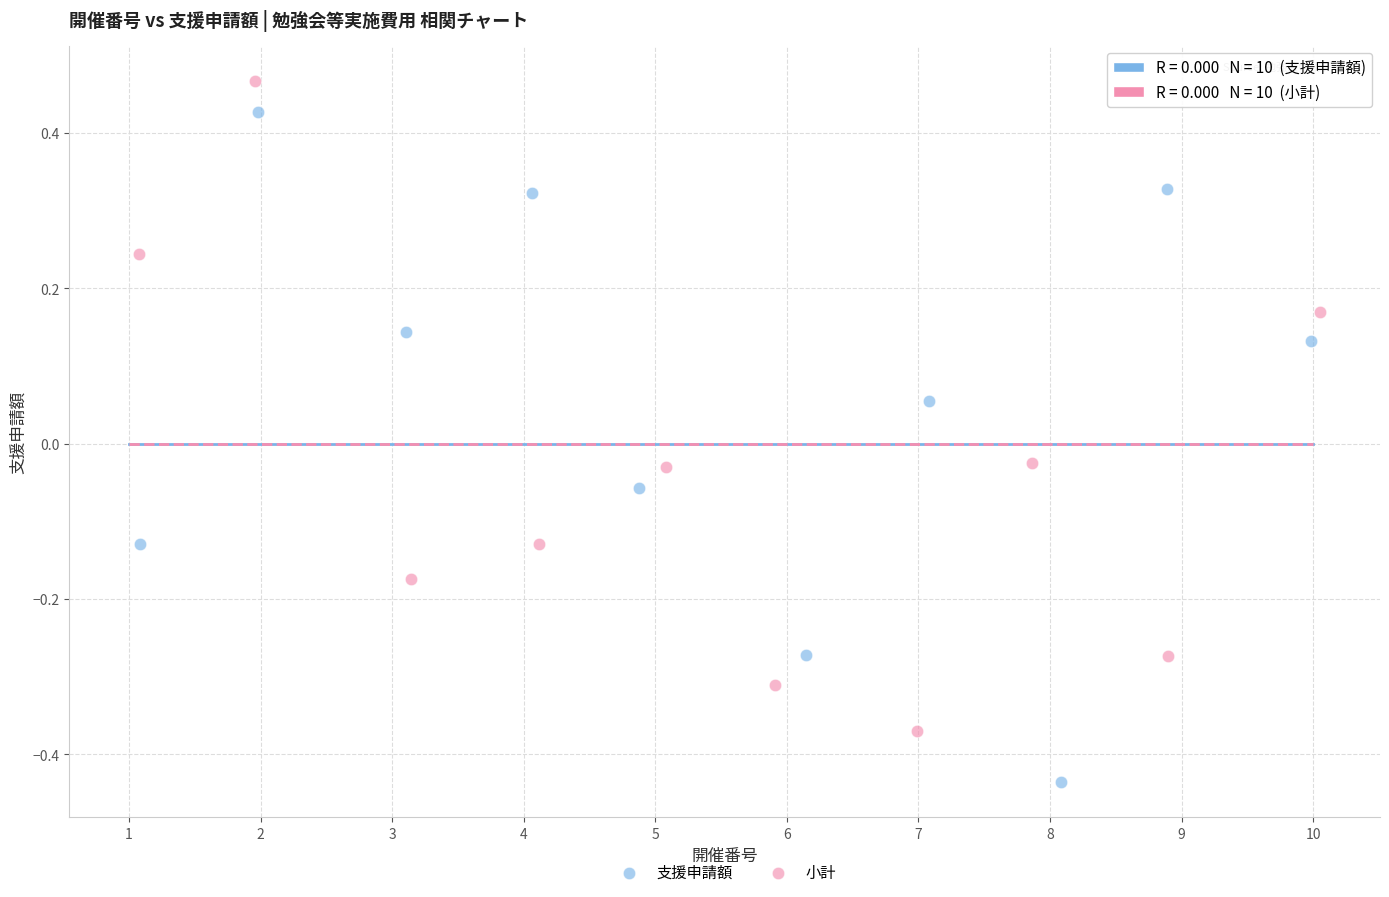

Which series reaches the maximum Y coordinate?

小計